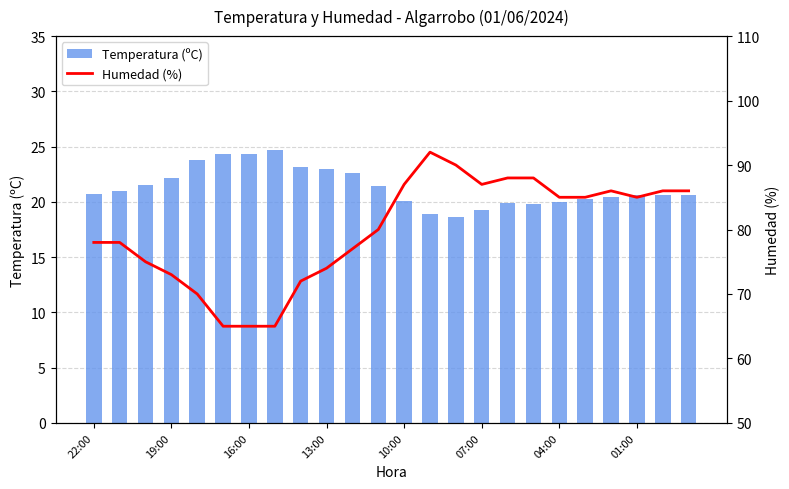

Is it true that Temperatura (ºC) equals 11.9 at 16:00?

False